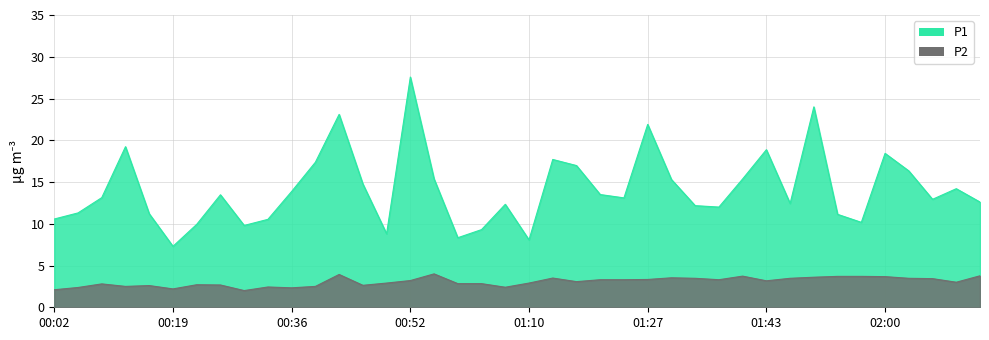

What is the sum of the P2 values at 01:37 and 01:57?

7.0